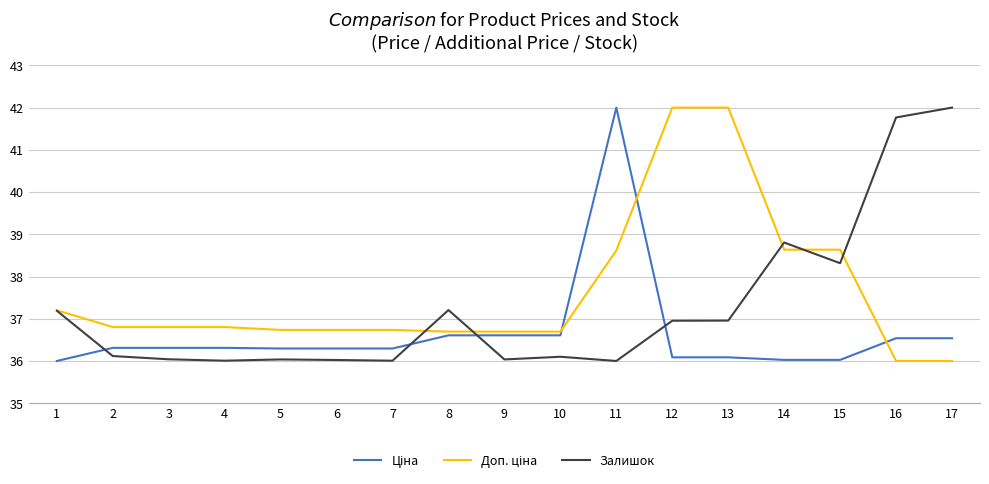

Is it true that Залишок equals 38.8 at 14?

True